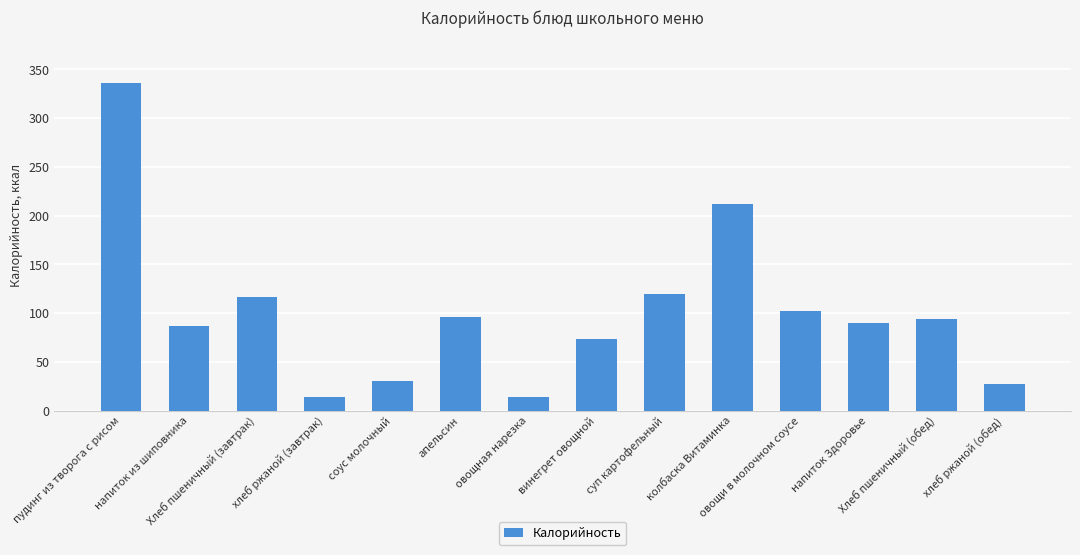

What is the label of the 4th bar from the left?

хлеб ржаной (завтрак)